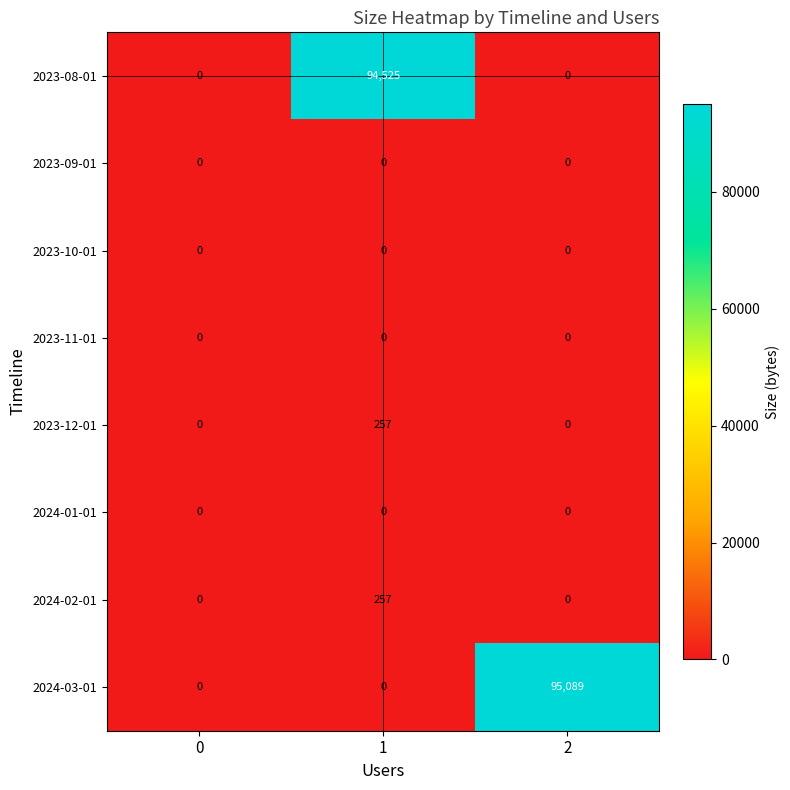

Reading left to right, transcribe all the data shown in this chart.

2023-08-01: 0	94525	0
2023-09-01: 0	0	0
2023-10-01: 0	0	0
2023-11-01: 0	0	0
2023-12-01: 0	257	0
2024-01-01: 0	0	0
2024-02-01: 0	257	0
2024-03-01: 0	0	95089